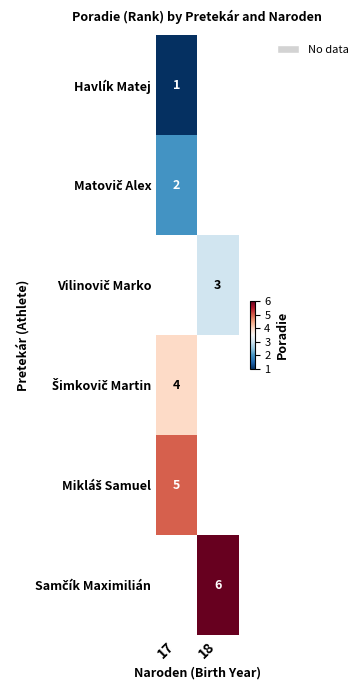

How many data points does each series have?

2